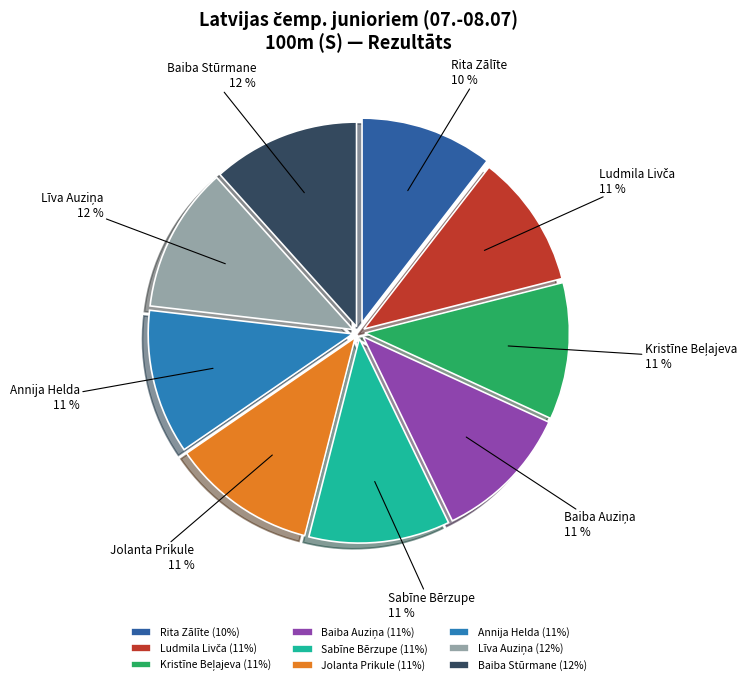

Does Annija Helda represent more than half of the total?

No